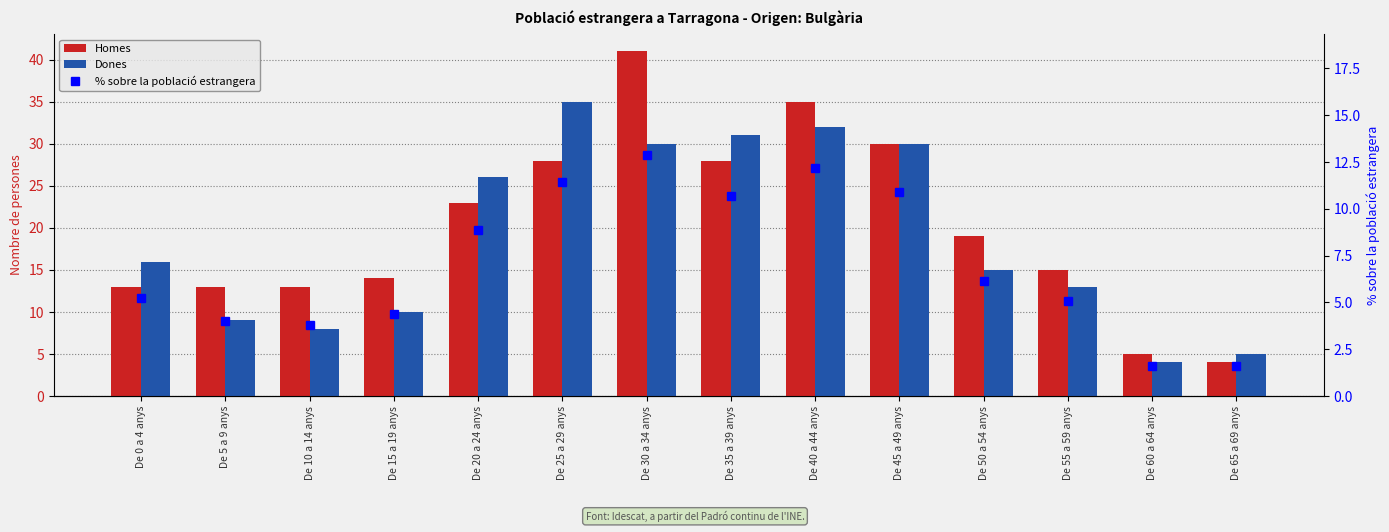

Reading left to right, list all the values displayed in this chart.

Homes: De 0 a 4 anys=13.0	De 5 a 9 anys=13.0	De 10 a 14 anys=13.0	De 15 a 19 anys=14.0	De 20 a 24 anys=23.0	De 25 a 29 anys=28.0	De 30 a 34 anys=41.0	De 35 a 39 anys=28.0	De 40 a 44 anys=35.0	De 45 a 49 anys=30.0	De 50 a 54 anys=19.0	De 55 a 59 anys=15.0	De 60 a 64 anys=5.0	De 65 a 69 anys=4.0
Dones: De 0 a 4 anys=16.0	De 5 a 9 anys=9.0	De 10 a 14 anys=8.0	De 15 a 19 anys=10.0	De 20 a 24 anys=26.0	De 25 a 29 anys=35.0	De 30 a 34 anys=30.0	De 35 a 39 anys=31.0	De 40 a 44 anys=32.0	De 45 a 49 anys=30.0	De 50 a 54 anys=15.0	De 55 a 59 anys=13.0	De 60 a 64 anys=4.0	De 65 a 69 anys=5.0
% sobre la població estrangera: De 0 a 4 anys=5.3	De 5 a 9 anys=4.0	De 10 a 14 anys=3.8	De 15 a 19 anys=4.4	De 20 a 24 anys=8.9	De 25 a 29 anys=11.4	De 30 a 34 anys=12.9	De 35 a 39 anys=10.7	De 40 a 44 anys=12.2	De 45 a 49 anys=10.9	De 50 a 54 anys=6.2	De 55 a 59 anys=5.1	De 60 a 64 anys=1.6	De 65 a 69 anys=1.6